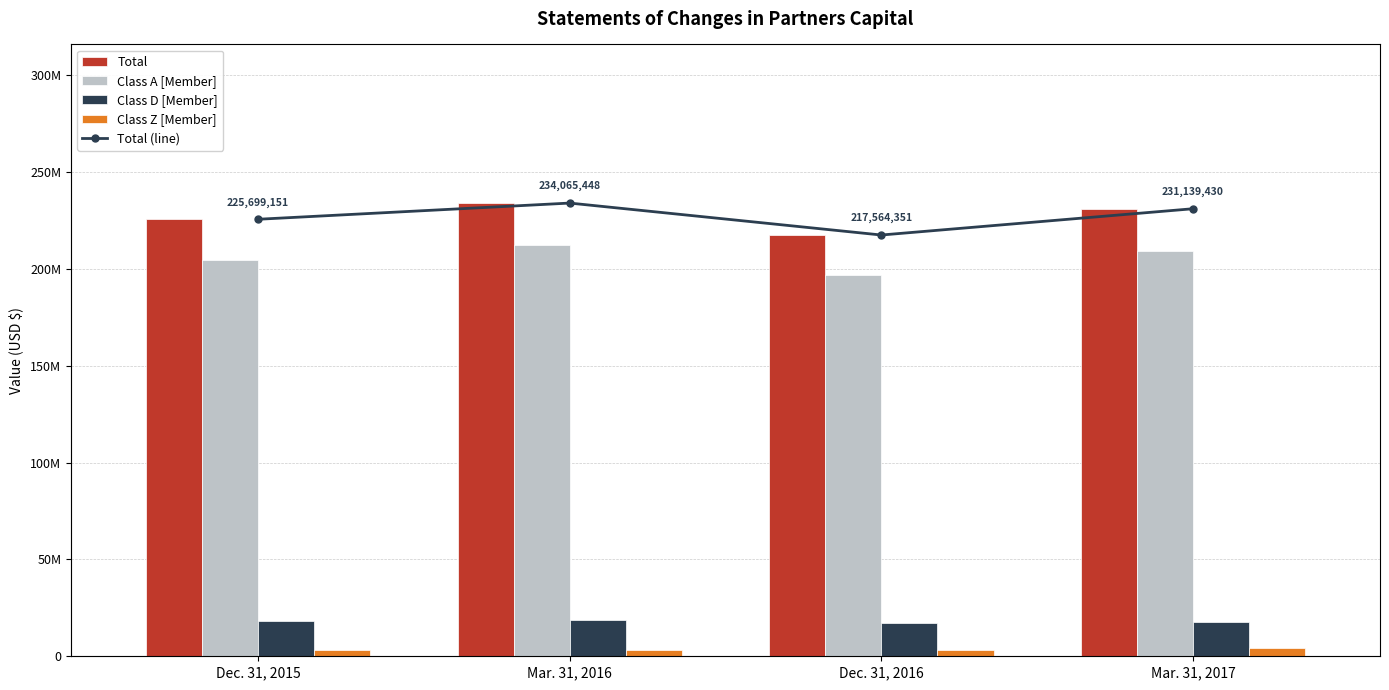

What is the smallest value displayed?

3018907